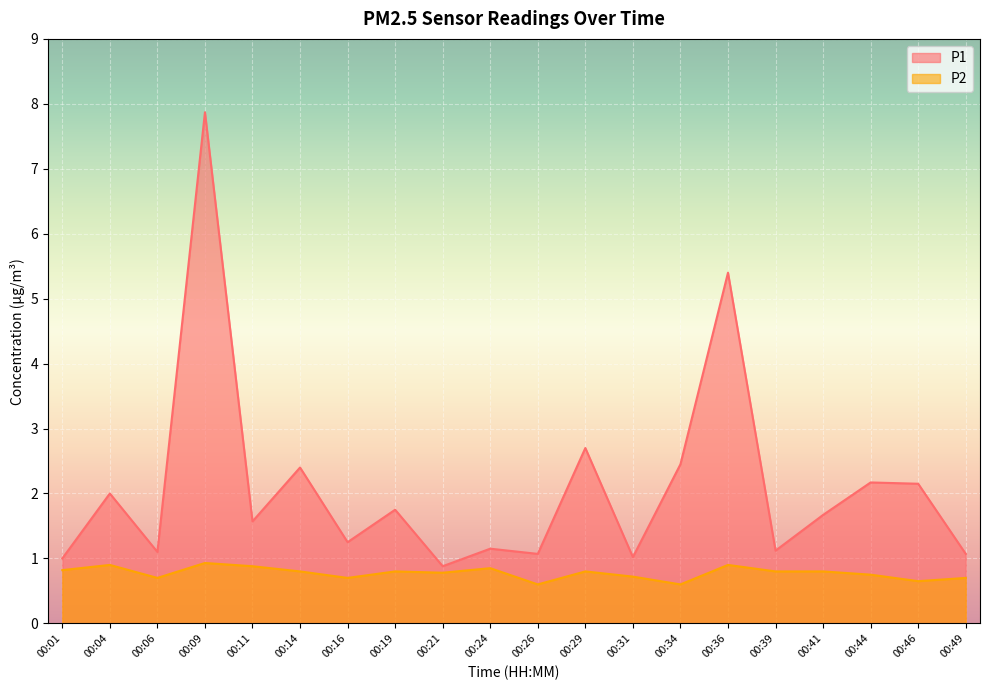

At which category does P2 reach its first local peak?

00:04